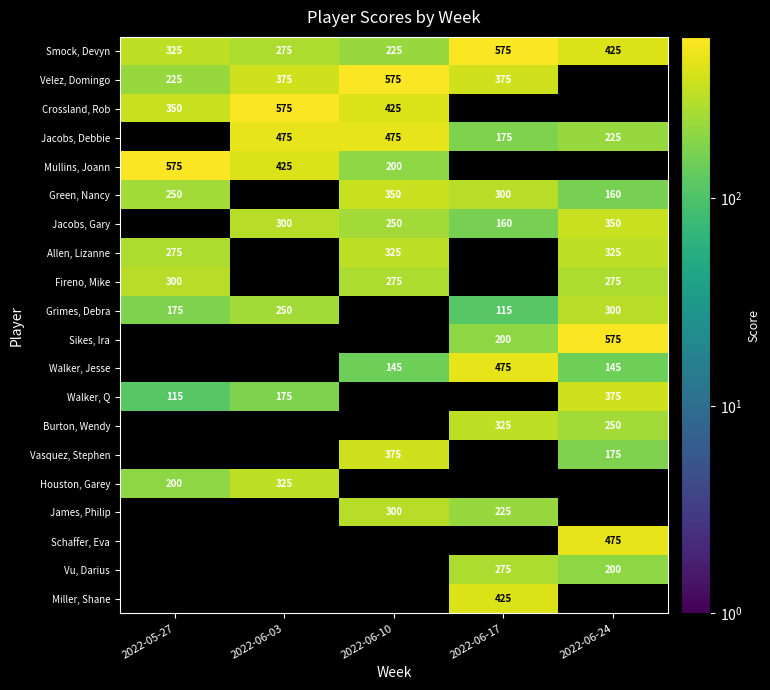

The value of Jacobs, Debbie at 2022-06-24 is 225. True or false?

True